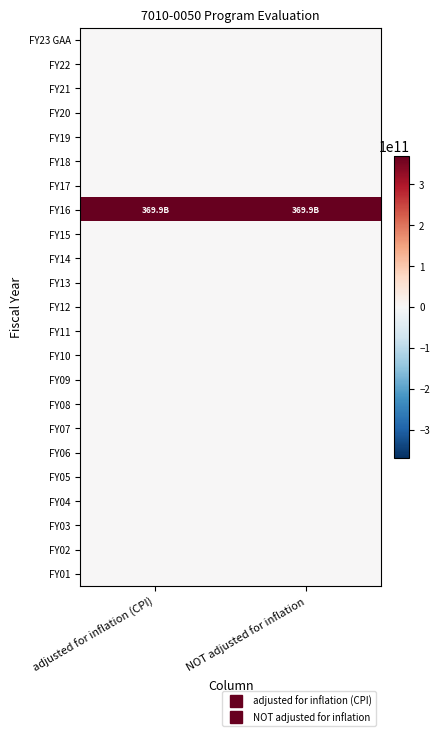

At how many categories does at least one series exceed 224020834991?

2